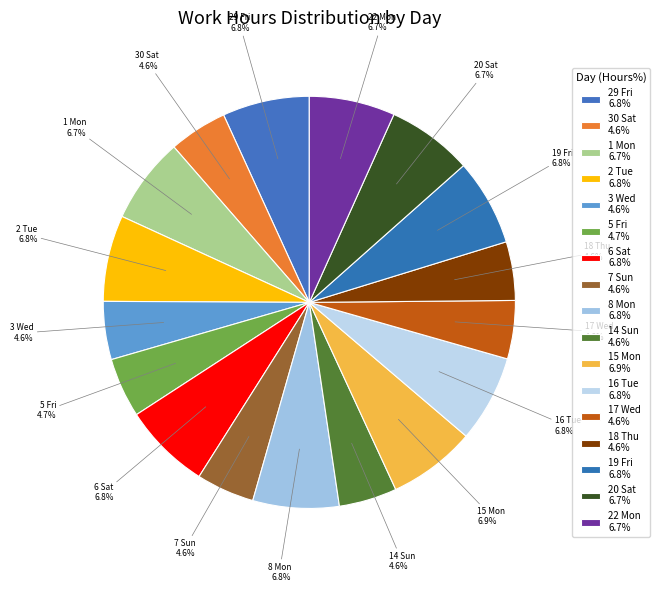

How many slices are in this pie chart?

17